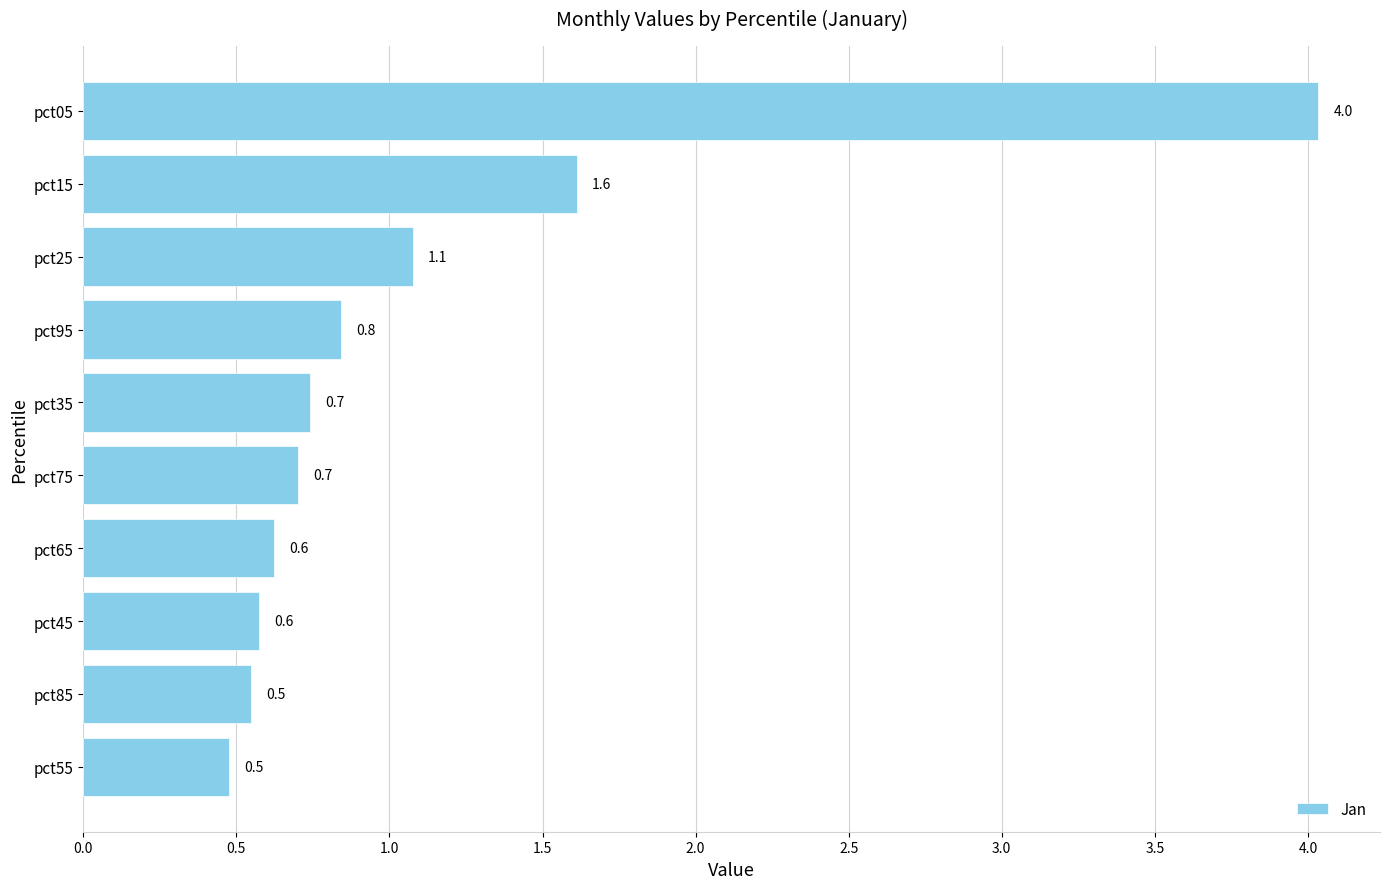

What is the label of the 4th bar from the bottom?

pct65